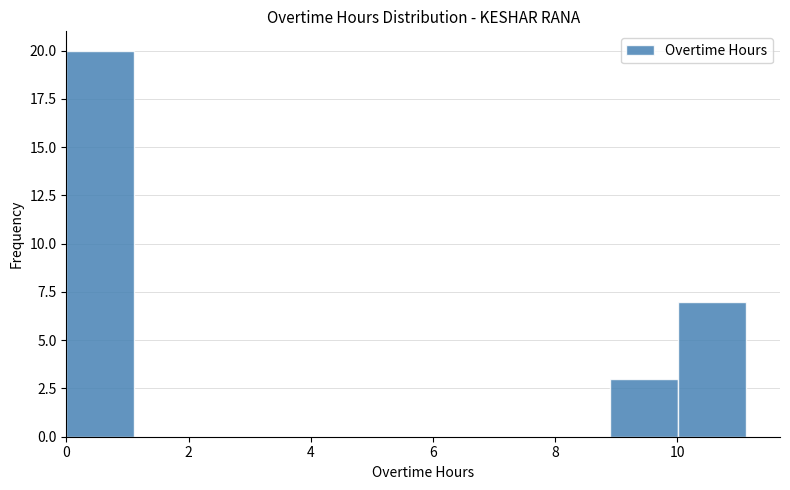

Reading left to right, list every bar in this chart as the range it spans on the x-axis followed by its height. Neither the bar edges nor the heights are printed on the chart, so give them approximately, as read against the axes.

0.0 to 1.2: 20
1.2 to 2.2: 0
2.2 to 3.4: 0
3.4 to 4.4: 0
4.4 to 5.6: 0
5.6 to 6.6: 0
6.6 to 7.8: 0
7.8 to 9.0: 0
9.0 to 10.0: 3
10.0 to 11.2: 7